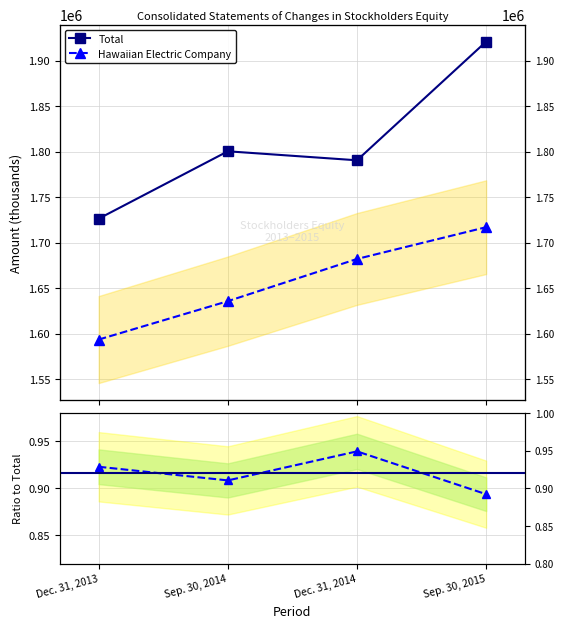

List the labels in order of Hawaiian Electric Company value, largest first.

Sep. 30, 2015, Dec. 31, 2014, Sep. 30, 2014, Dec. 31, 2013